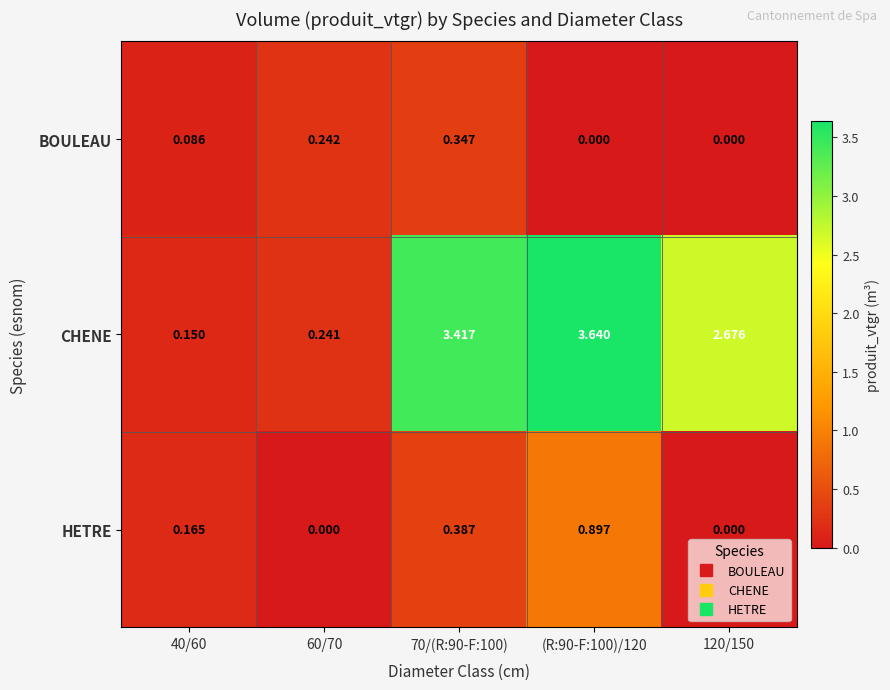

At 60/70, list the series in order from largest to smallest.

BOULEAU, CHENE, HETRE